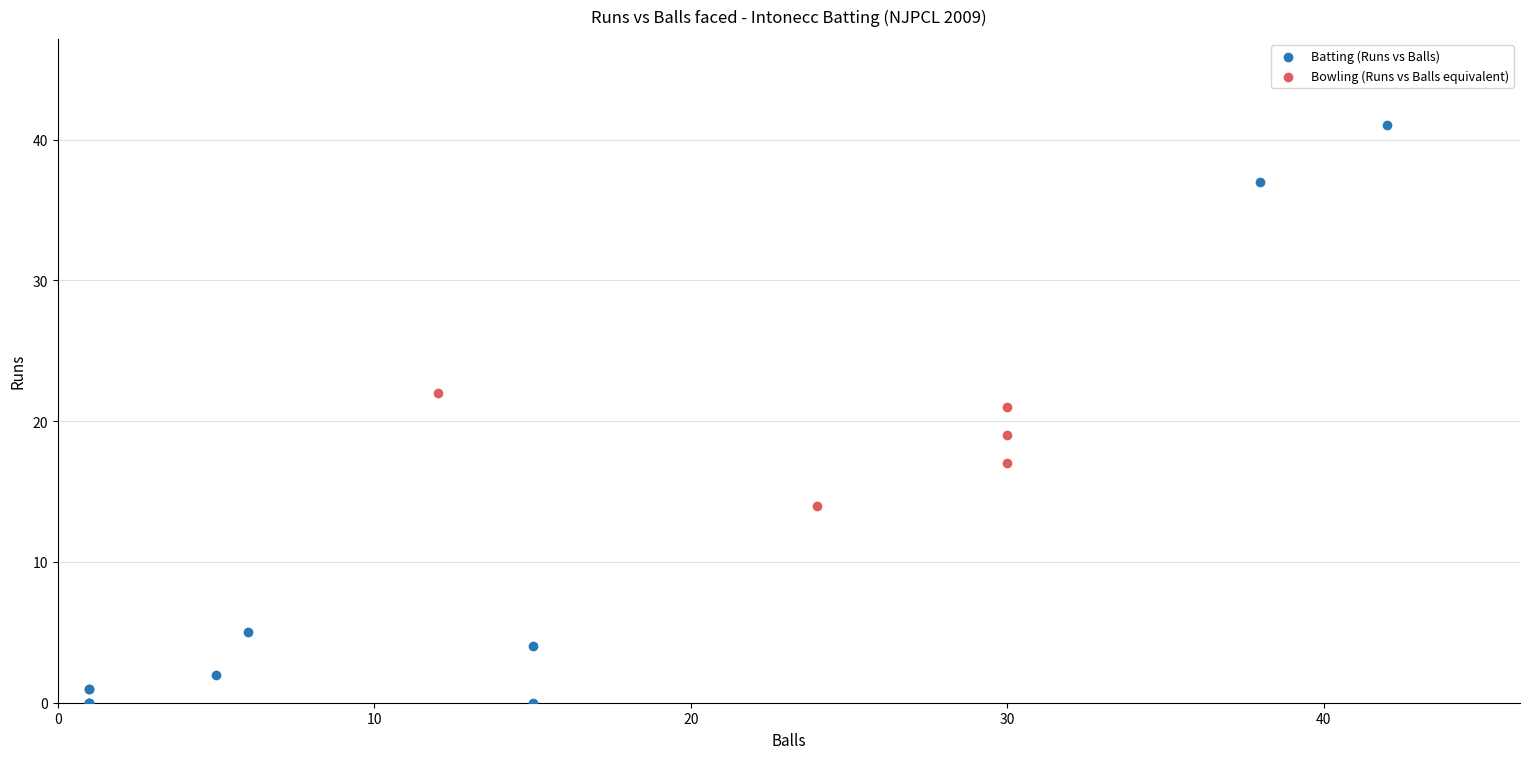

Which series reaches the maximum Y coordinate?

Batting (Runs vs Balls)